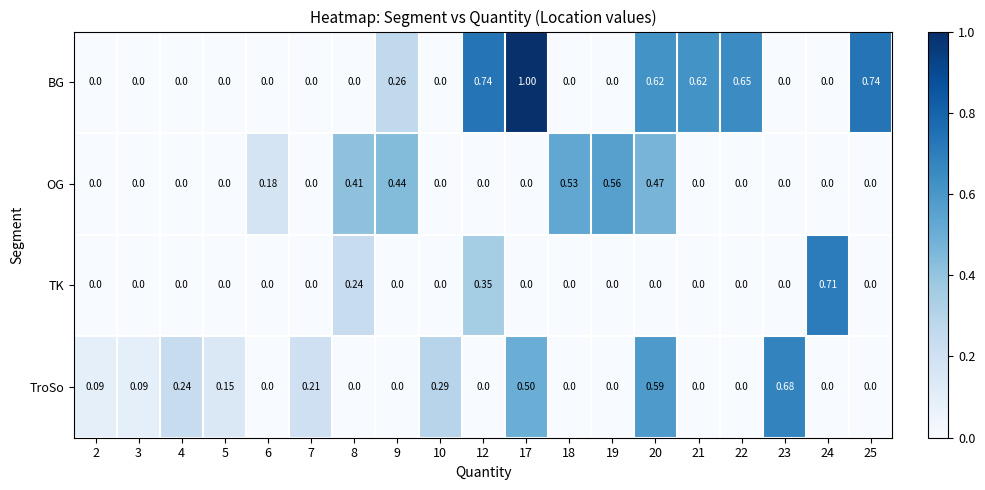

Which series has the largest range (max minus min)?

BG